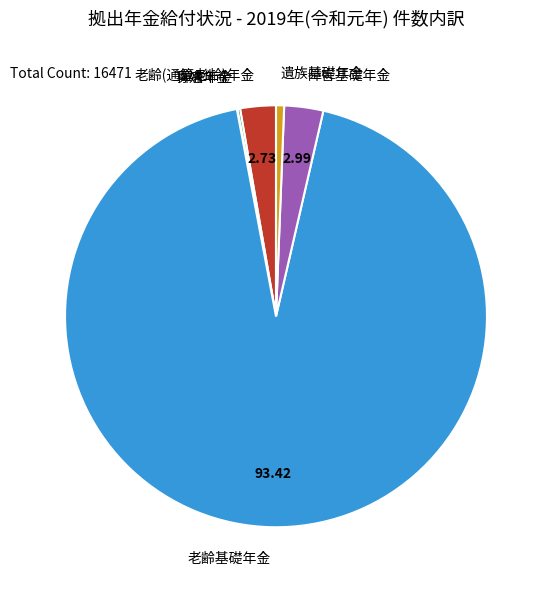

Is there a majority slice in this chart?

Yes